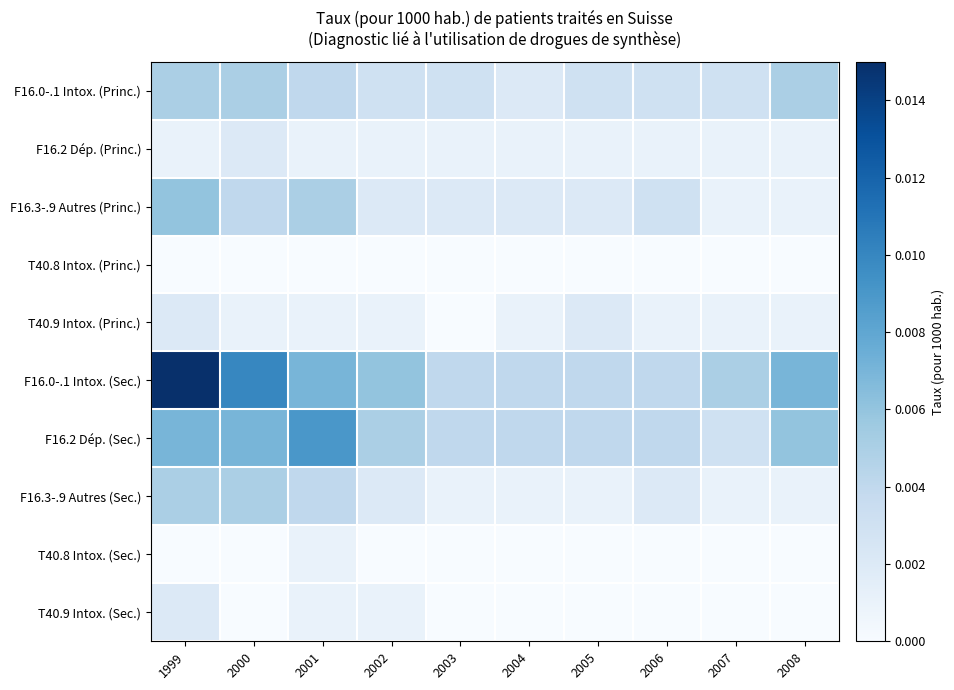

Which has a higher value, 2002 or 2005?

2002